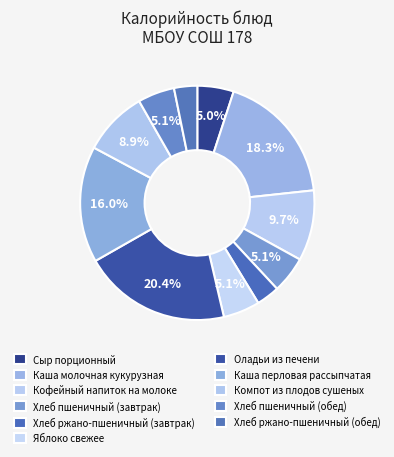

Which has a higher value, Сыр порционный or Компот из плодов сушеных?

Компот из плодов сушеных